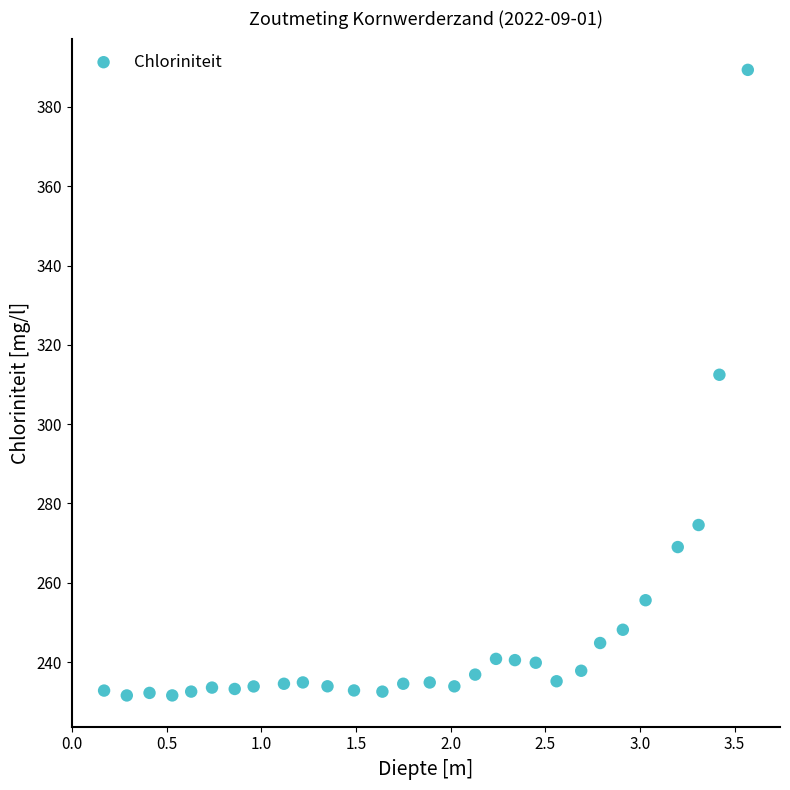

What is the range of X values (max minus min)?

3.4